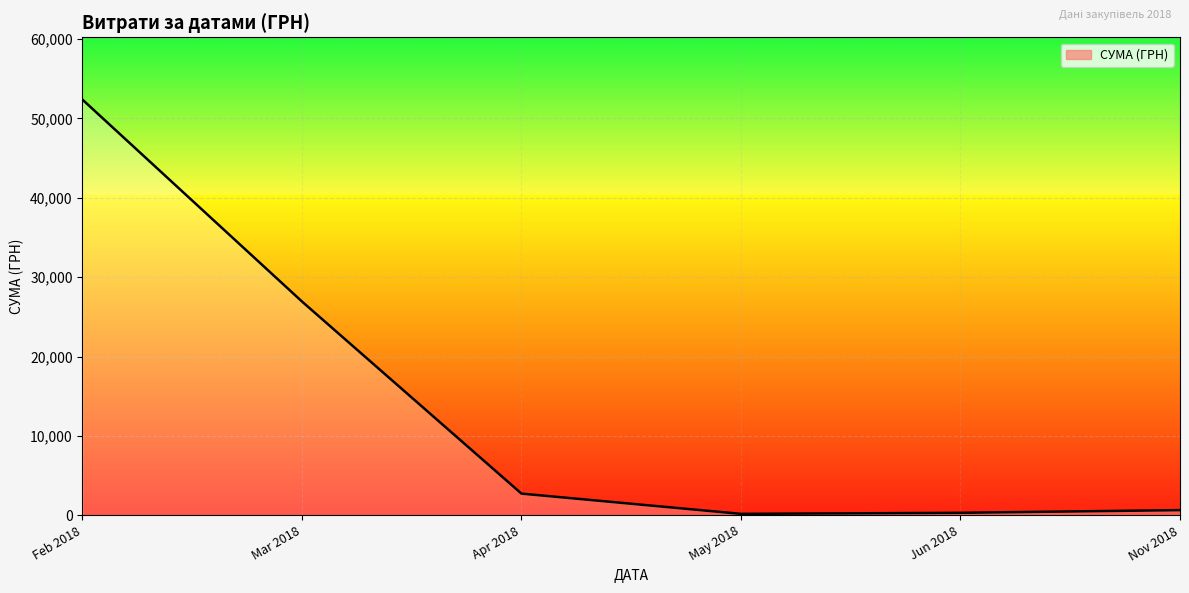

How many values are below 2730?

3